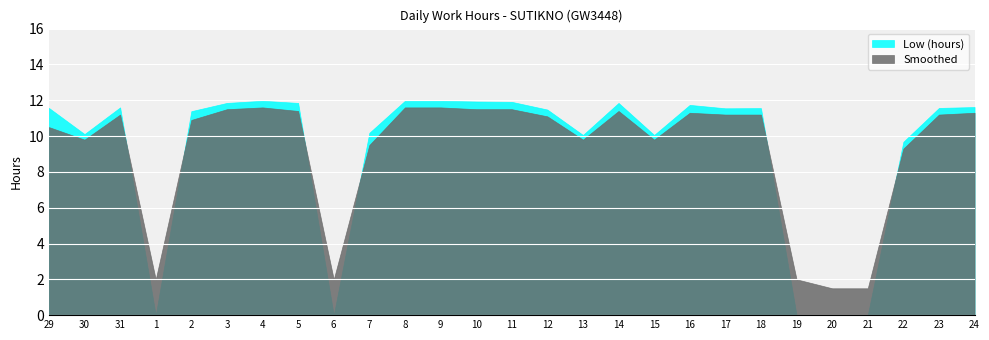

Read the Low (hours) value at 23.

11.6